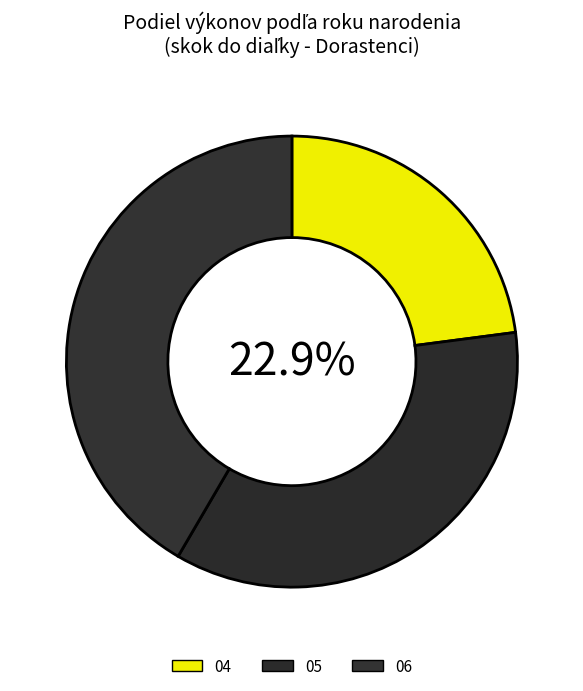

Does Kováč Miroslav represent more than half of the total?

No